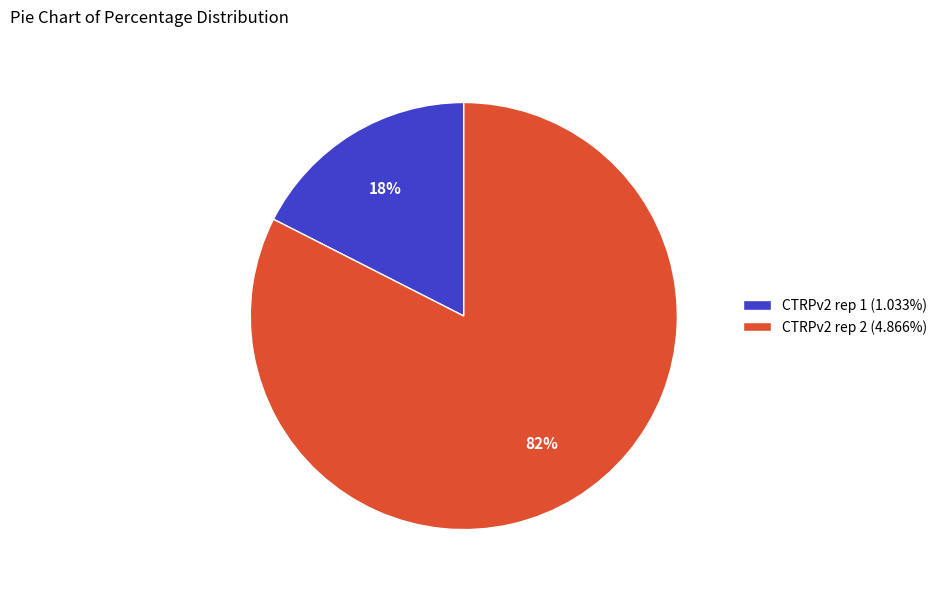

What is the smallest slice in the pie chart?

CTRPv2 rep 1